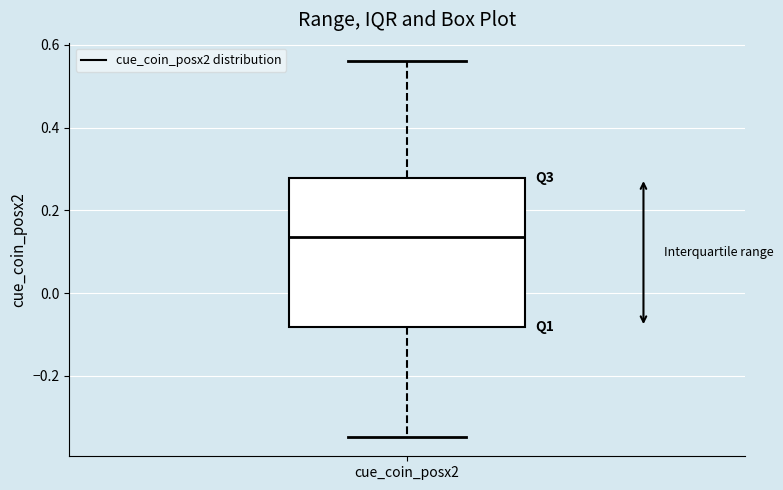

Where is the lower edge of the box for cue_coin_posx2 on the y-axis? The values are not printed on the chart, so give them approximately, as read against the axis.

-0.08